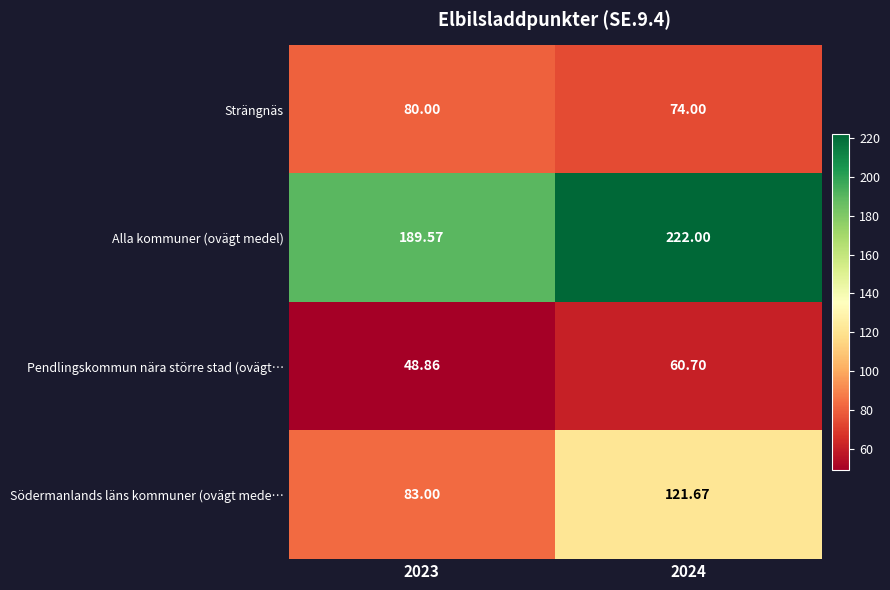

List the series in order of their peak value, lowest first.

Pendlingskommun nära större stad (ovägt…, Strängnäs, Södermanlands läns kommuner (ovägt mede…, Alla kommuner (ovägt medel)